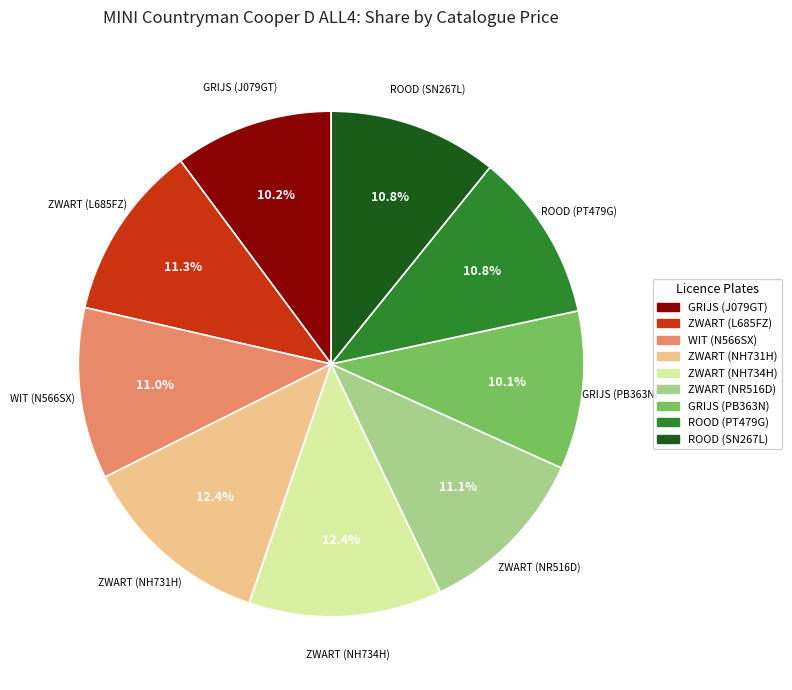

What portion of the pie excludes ZWART (NH731H)?

87.6%